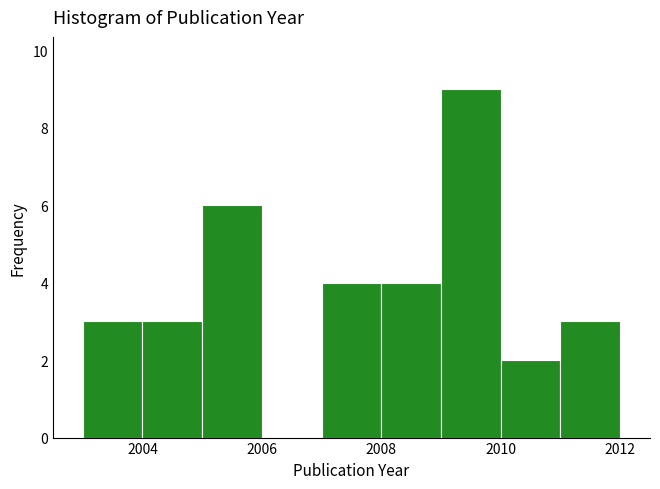

Reading left to right, transcribe this chart: for each bar, give the range it covers on the x-axis and its height. The values are not printed on the chart, so give them approximately, as read against the axis.

2003 to 2004: 3
2004 to 2005: 3
2005 to 2006: 6
2006 to 2007: 0
2007 to 2008: 4
2008 to 2009: 4
2009 to 2010: 9
2010 to 2011: 2
2011 to 2012: 3